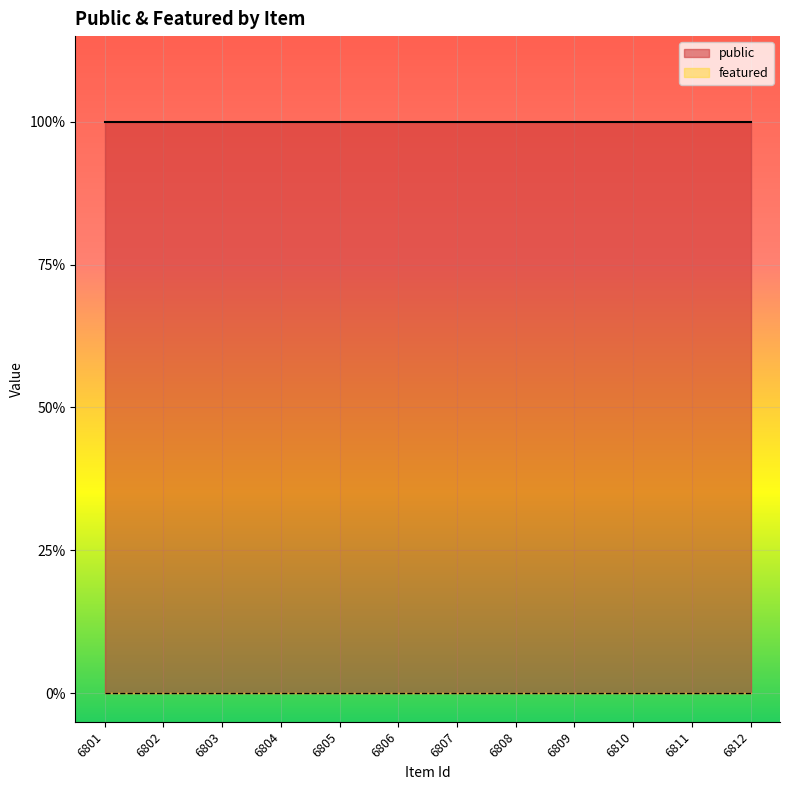

True or false: featured has a value of 0 at 6802.

True